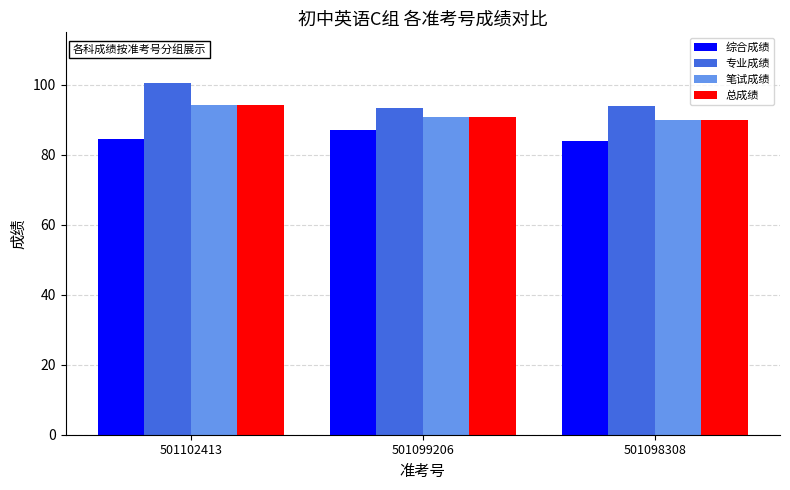

Count the number of data series in this chart.

4